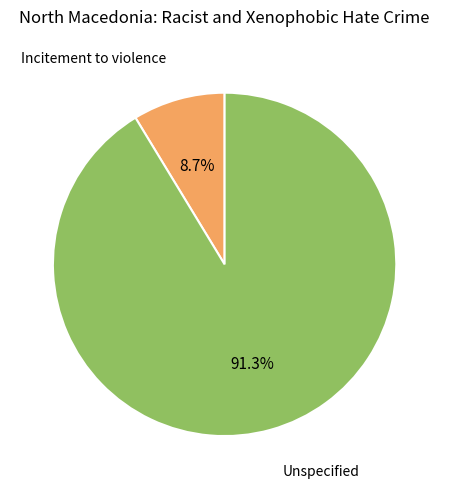

True or false: Unspecified accounts for 99% of the total.

False